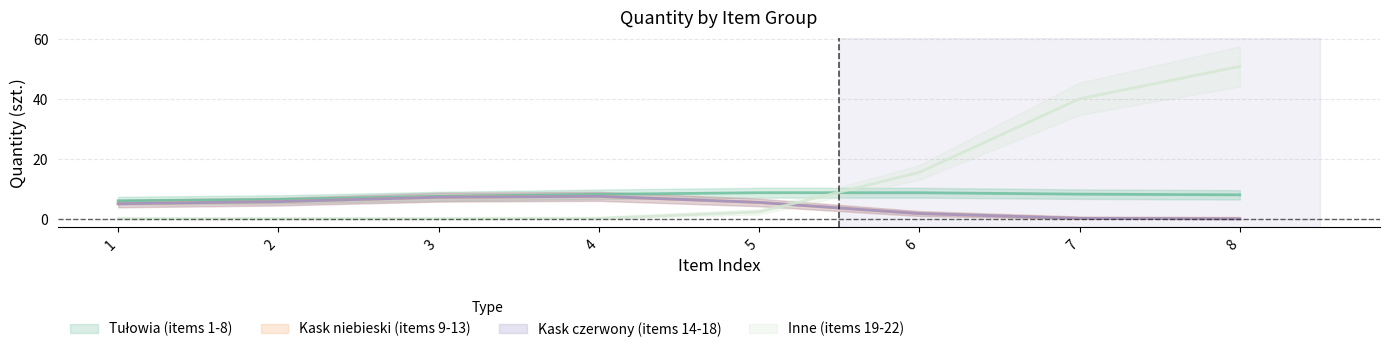

What are all the series names shown in the legend?

Tułowia (items 1-8), Kask niebieski (items 9-13), Kask czerwony (items 14-18), Inne (items 19-22)